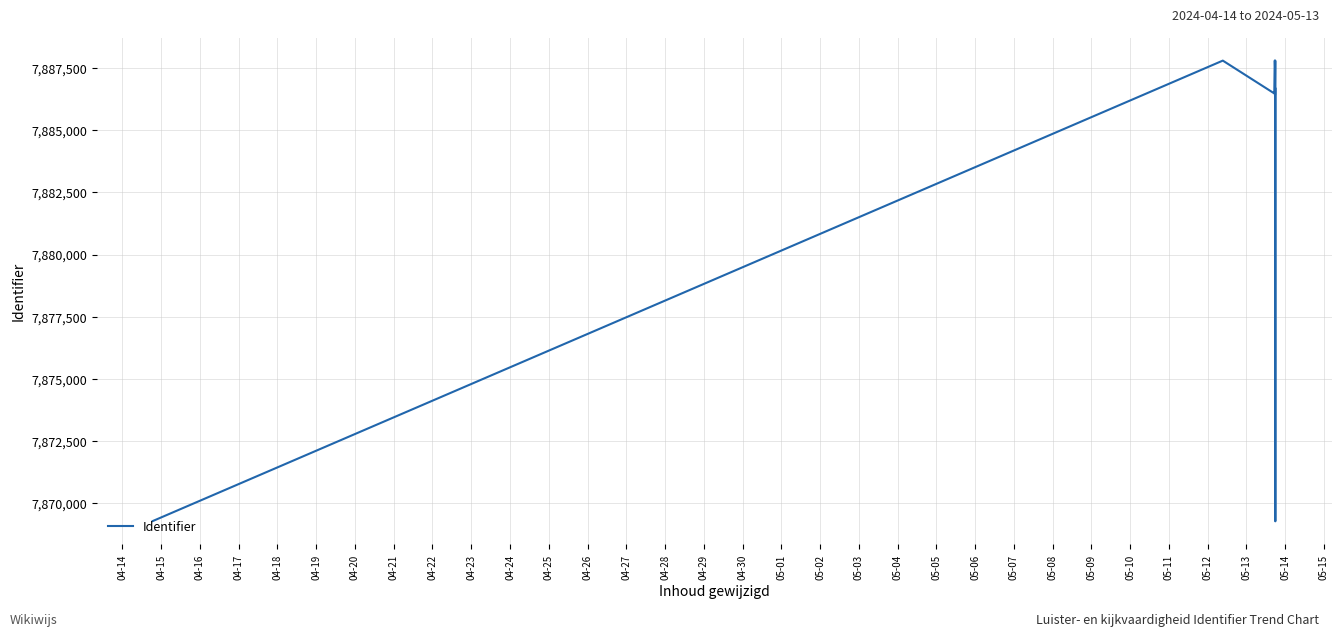

What is the difference between the maximum and minimum values?

18516